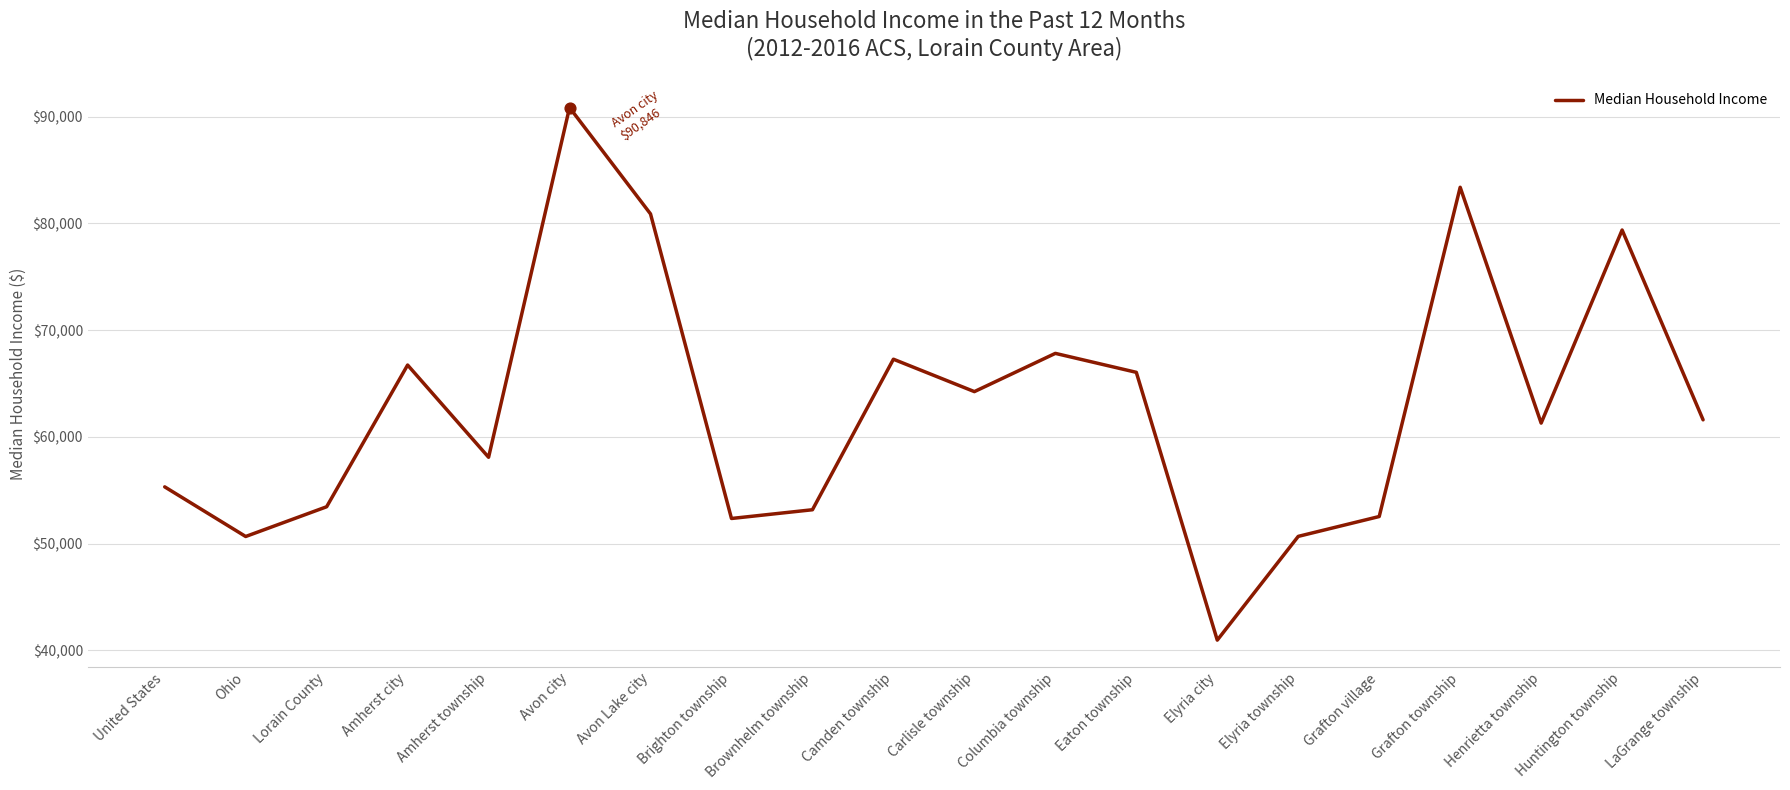

What is the change in value from Avon city to Grafton village?

-38301